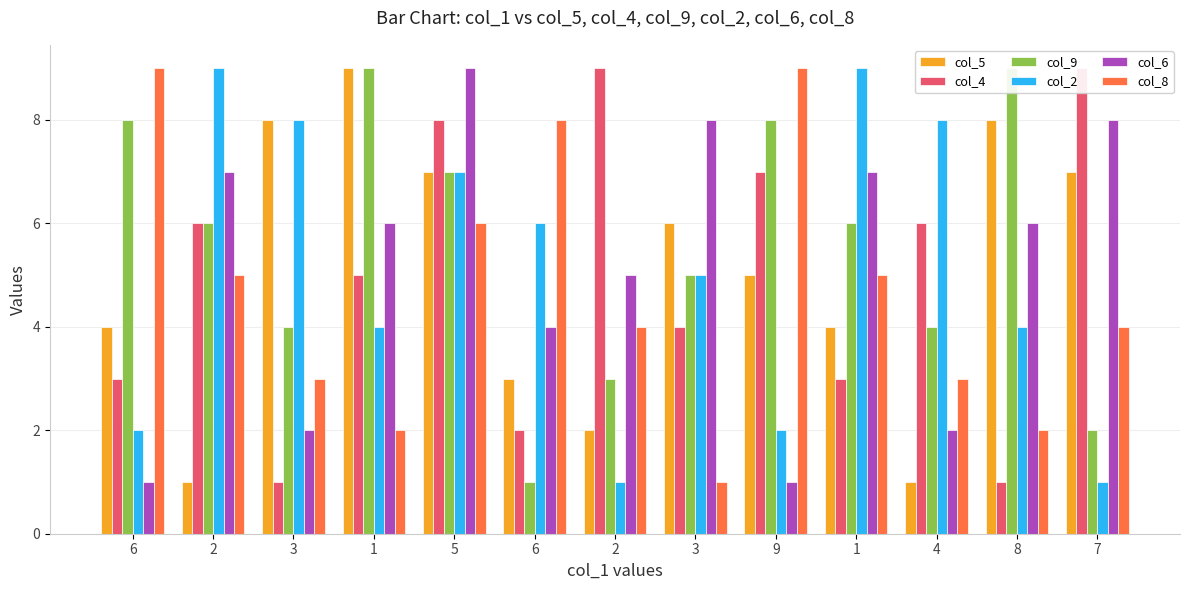

Reading left to right, what are all the values shown in this chart?

col_5: 6=4	2=1	3=8	1=9	5=7	6=3	2=2	3=6	9=5	1=4	4=1	8=8	7=7
col_4: 6=3	2=6	3=1	1=5	5=8	6=2	2=9	3=4	9=7	1=3	4=6	8=1	7=9
col_9: 6=8	2=6	3=4	1=9	5=7	6=1	2=3	3=5	9=8	1=6	4=4	8=9	7=2
col_2: 6=2	2=9	3=8	1=4	5=7	6=6	2=1	3=5	9=2	1=9	4=8	8=4	7=1
col_6: 6=1	2=7	3=2	1=6	5=9	6=4	2=5	3=8	9=1	1=7	4=2	8=6	7=8
col_8: 6=9	2=5	3=3	1=2	5=6	6=8	2=4	3=1	9=9	1=5	4=3	8=2	7=4